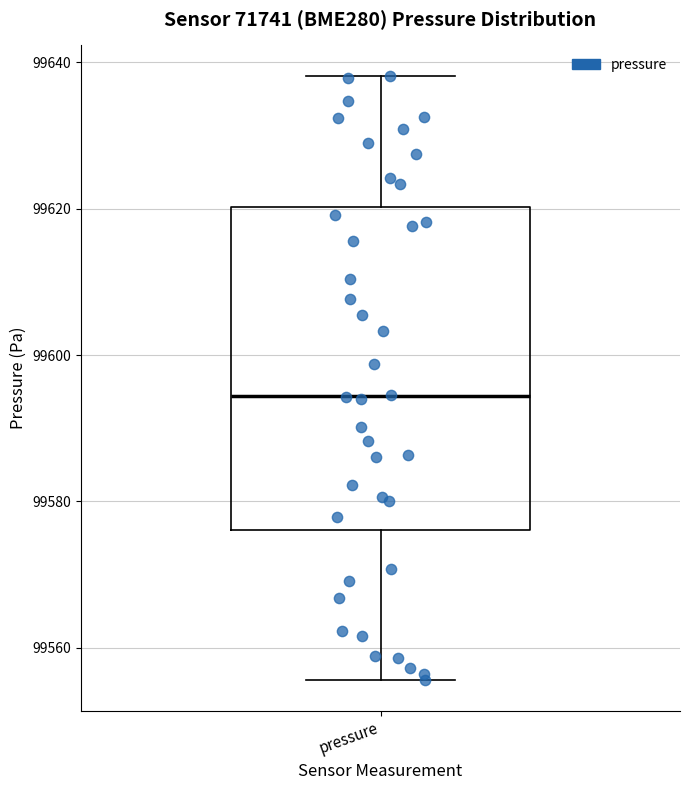

Transcribe this box plot: give where the median line is, the range the box spans, and where the two whiskers end, as read against the y-axis. The values are not printed on the chart, so give them approximately, as read against the axis.

median 99594, box 99576 to 99620, whiskers 99556 to 99638